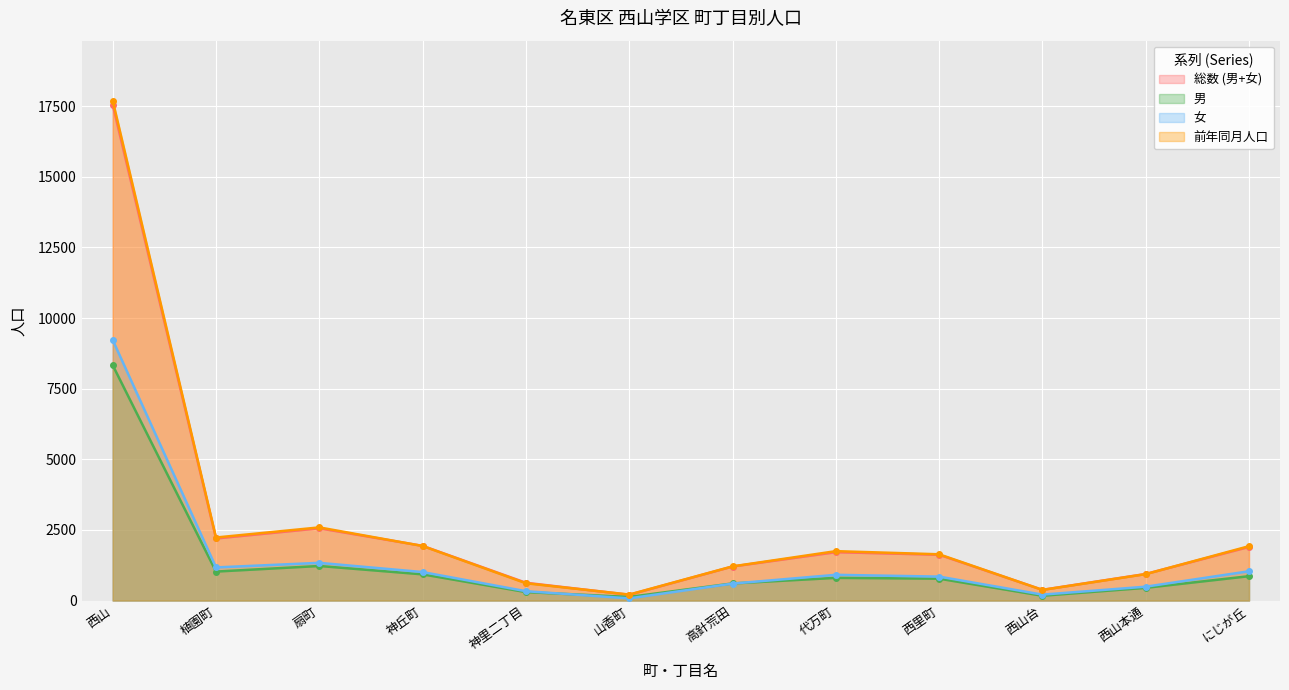

True or false: 男 and 女 cross at least once.

True